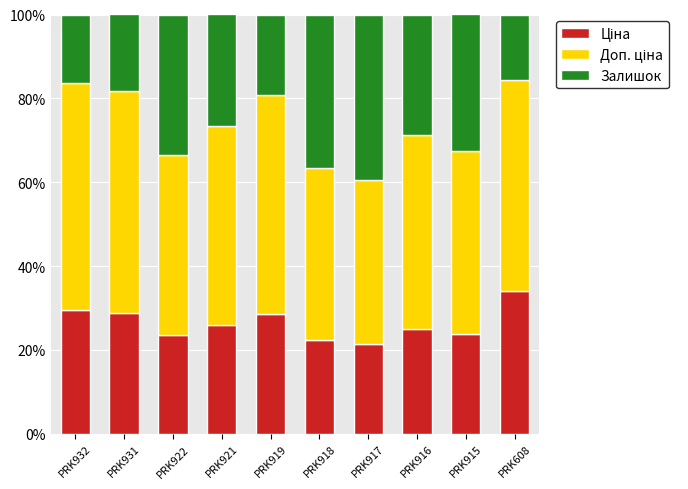

What is the total value across all series at PRK915?

100.0